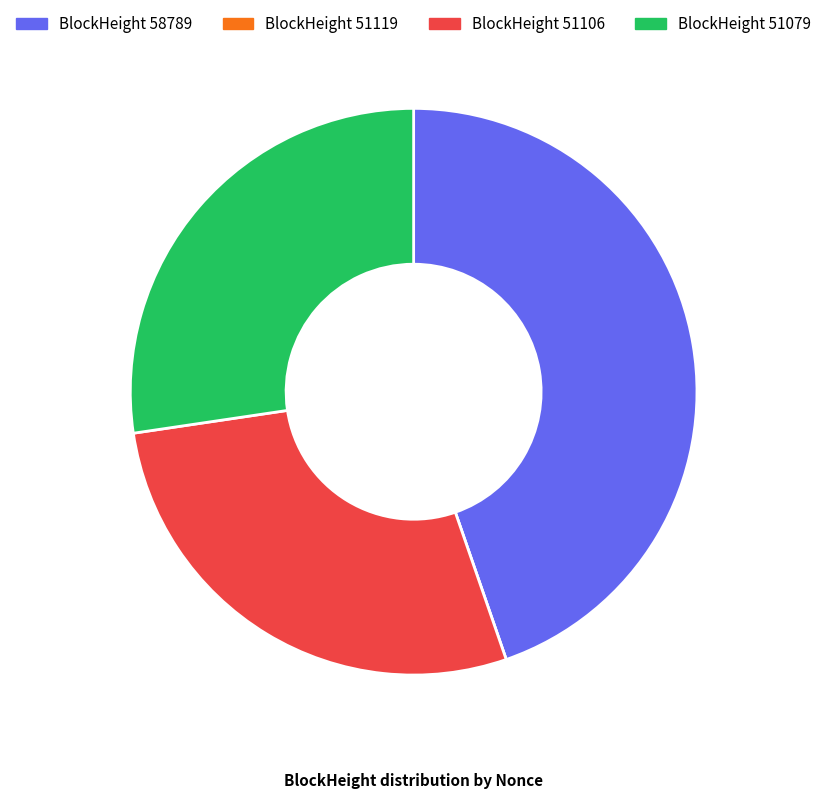

Is there a majority slice in this chart?

No